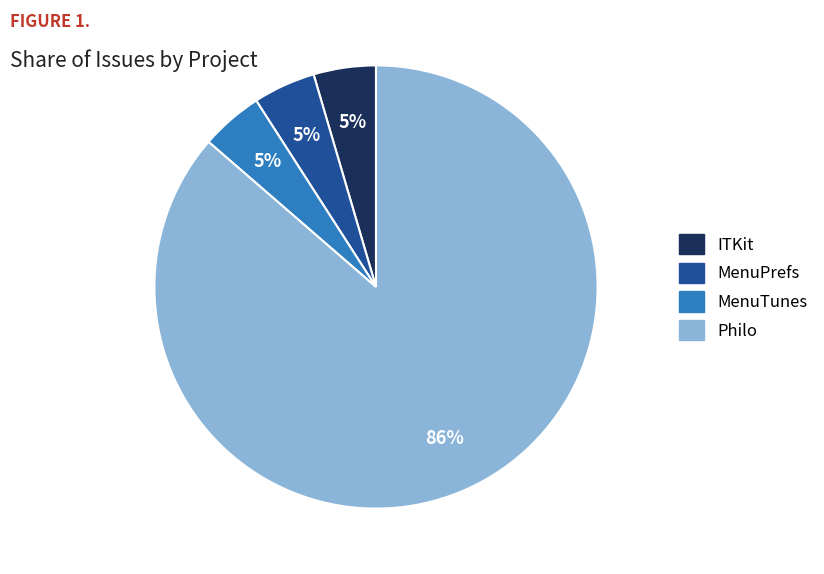

Which category has the biggest portion of the pie?

Philo